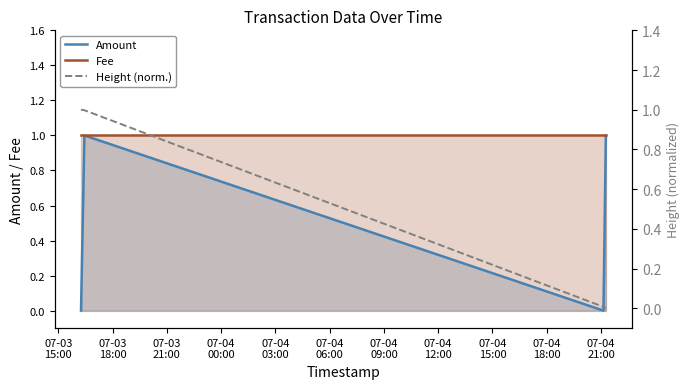

What is the difference between the highest and lowest values at 07-03
15:00?

1.0